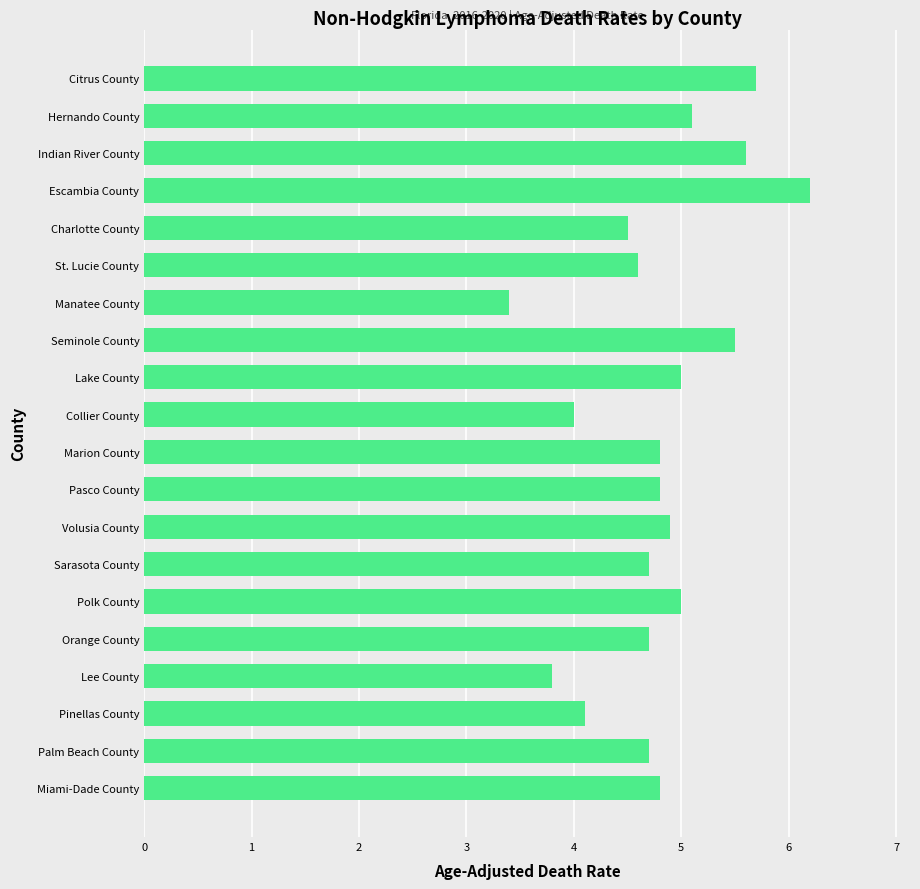

What is the smallest value displayed?

3.4